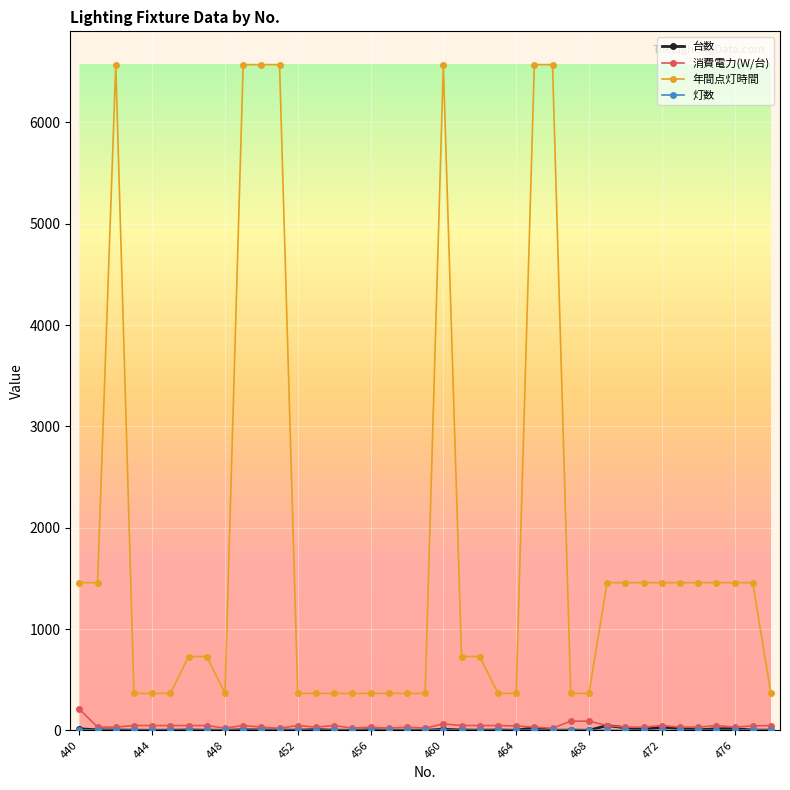

Which series has the largest range (max minus min)?

年間点灯時間